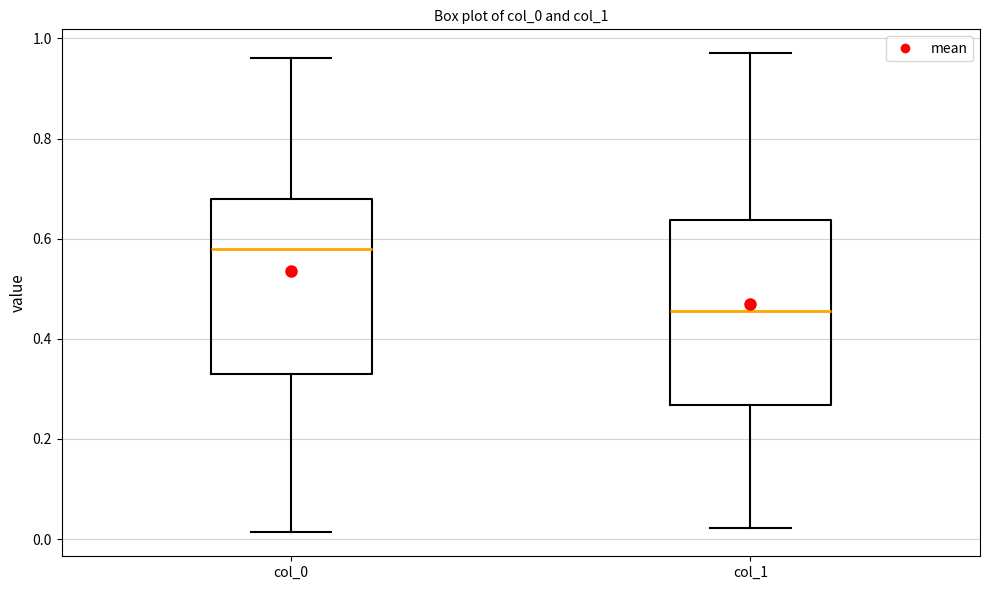

Where does the lower whisker of the box for col_0 end on the y-axis? The values are not printed on the chart, so give them approximately, as read against the axis.

0.02